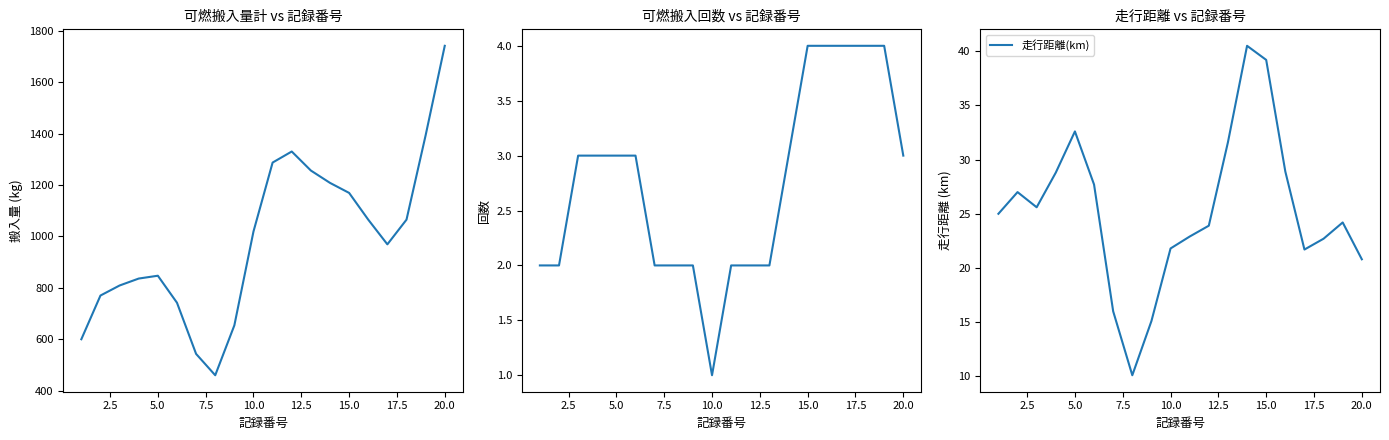

What is the highest value of the 走行距離(km) series?

40.5